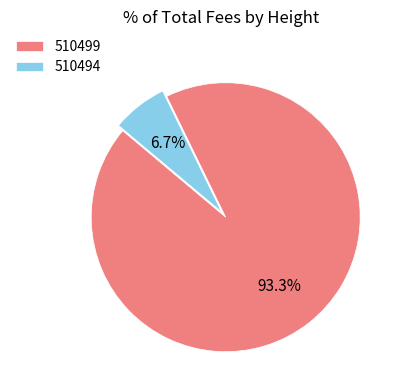

Is there any slice that represents more than half of the pie?

Yes